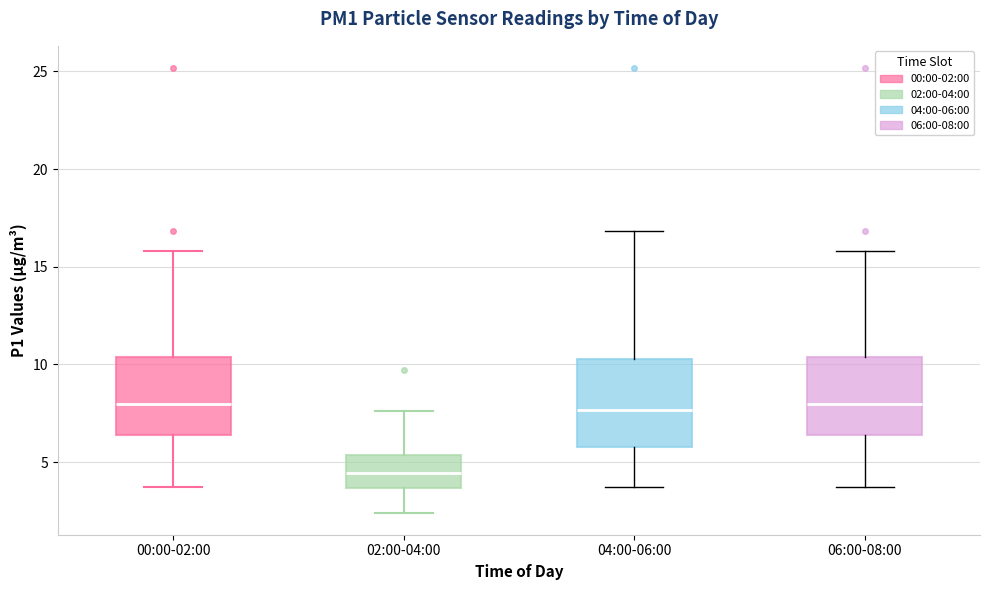

Which box's median line is the lowest?

02:00-04:00